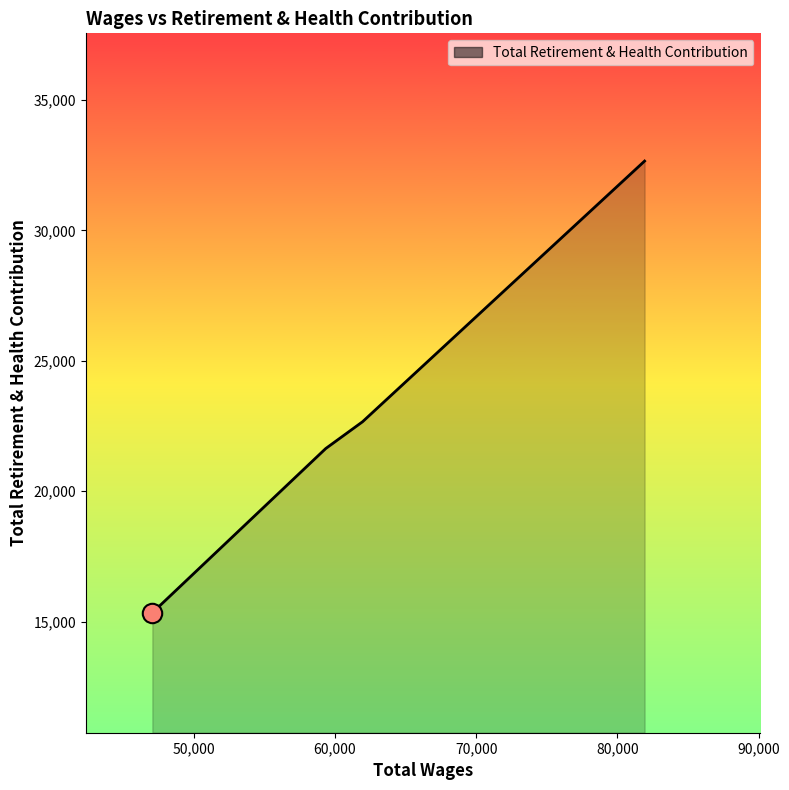

What is the average value?

23074